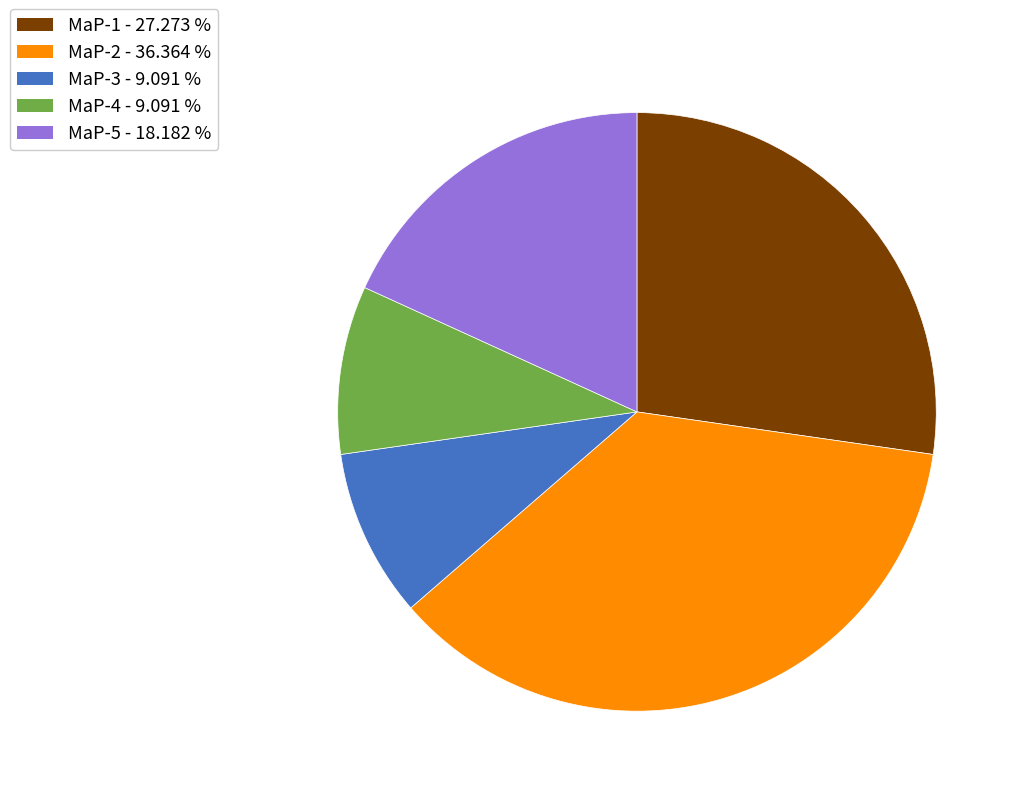

Is it true that MaP-3 is 9% of the pie?

True